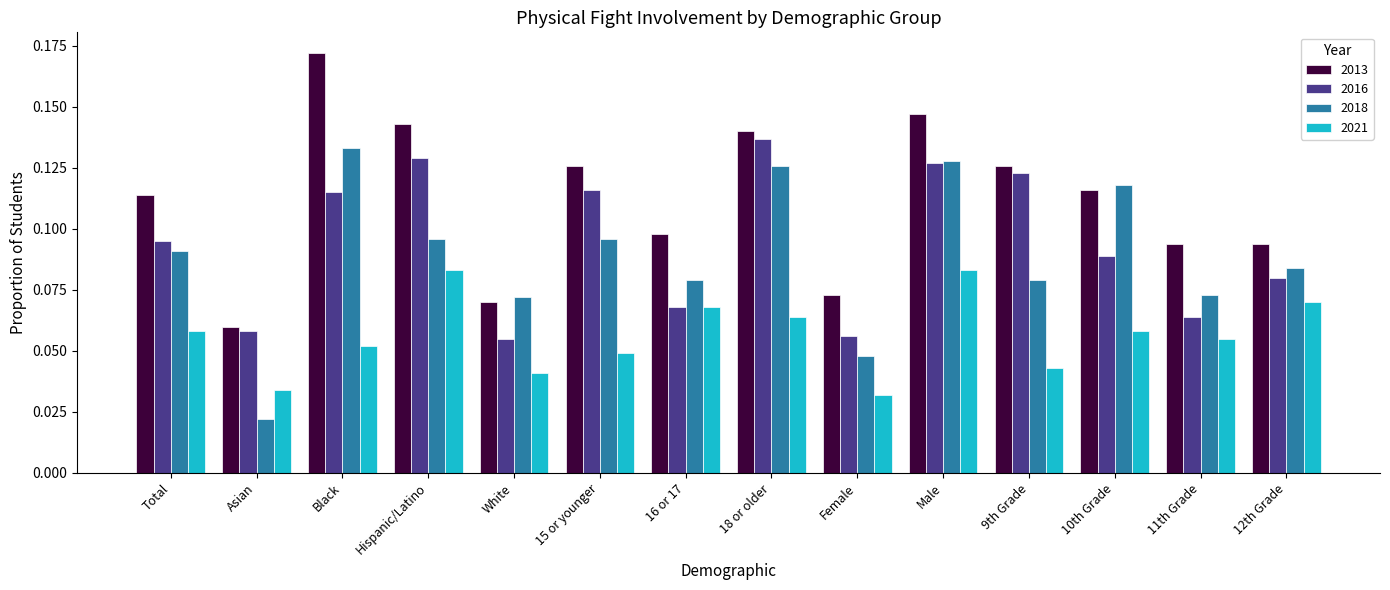

What is the label of the 14th bar from the left?

12th Grade